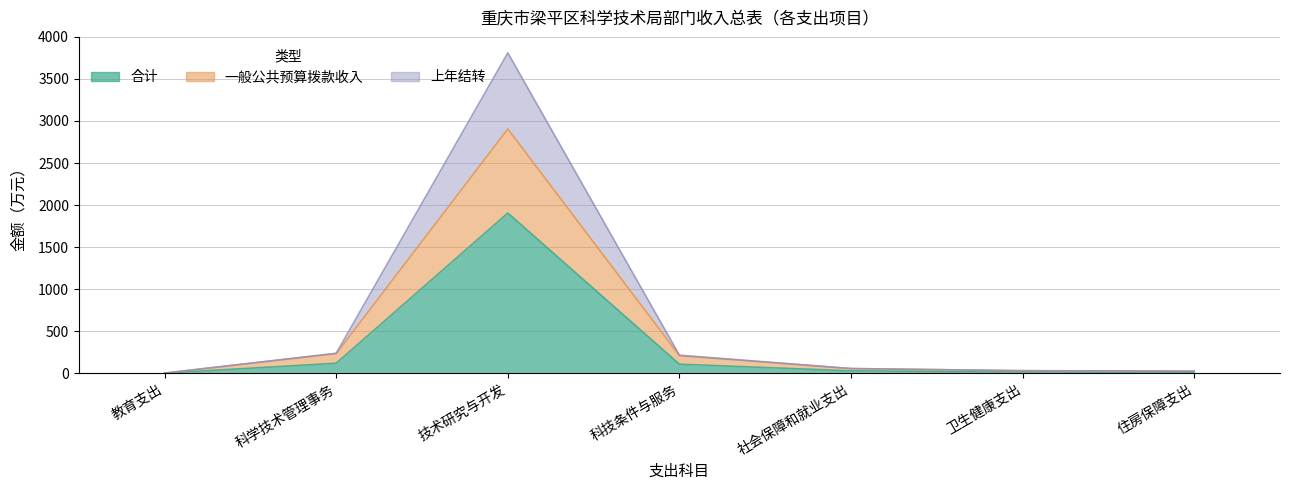

True or false: 一般公共预算拨款收入 has more than 1 interior local peaks.

False